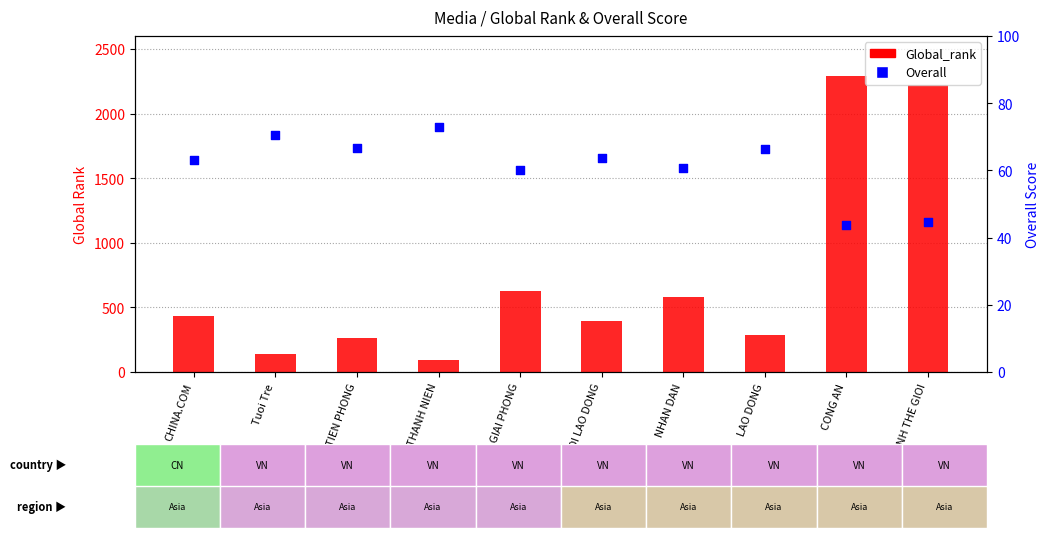

At how many categories does at least one series exceed 262?

8